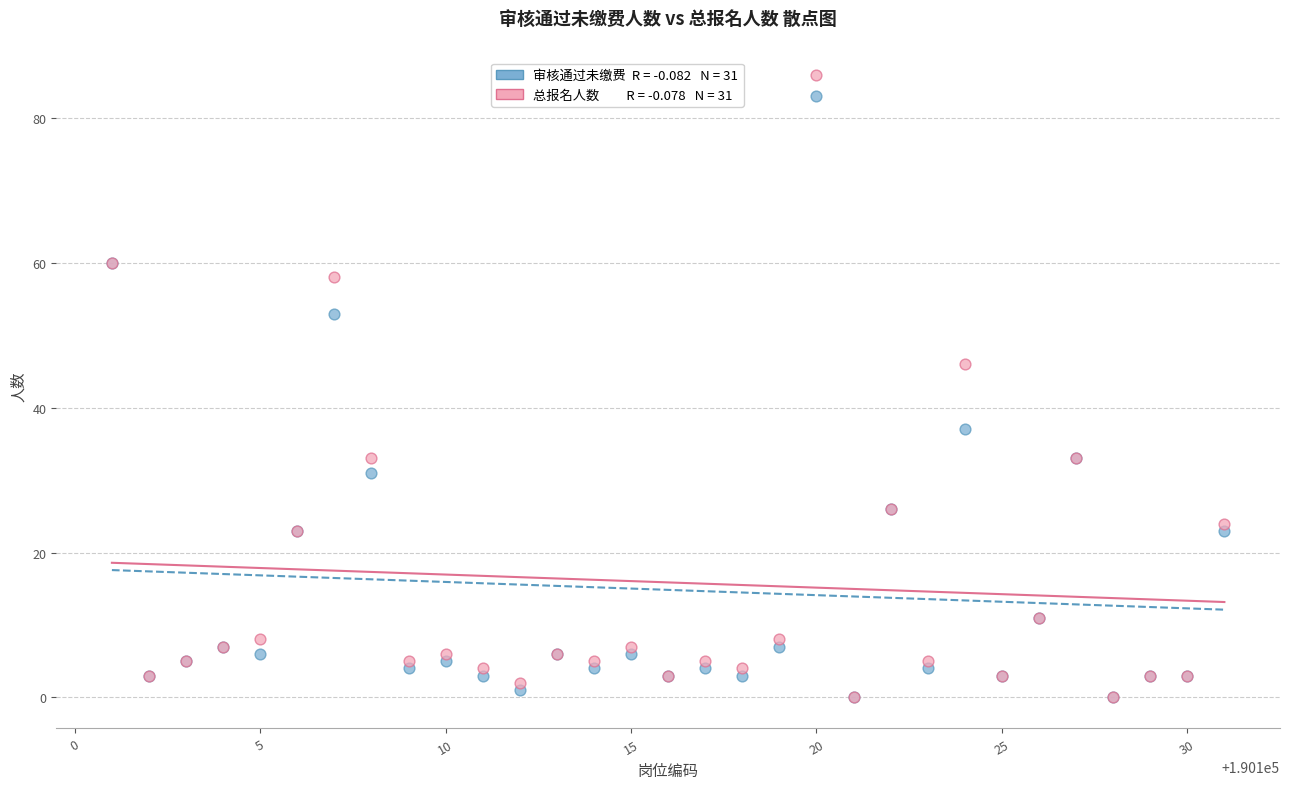

Across all series, what Y value is closest to 43?

46